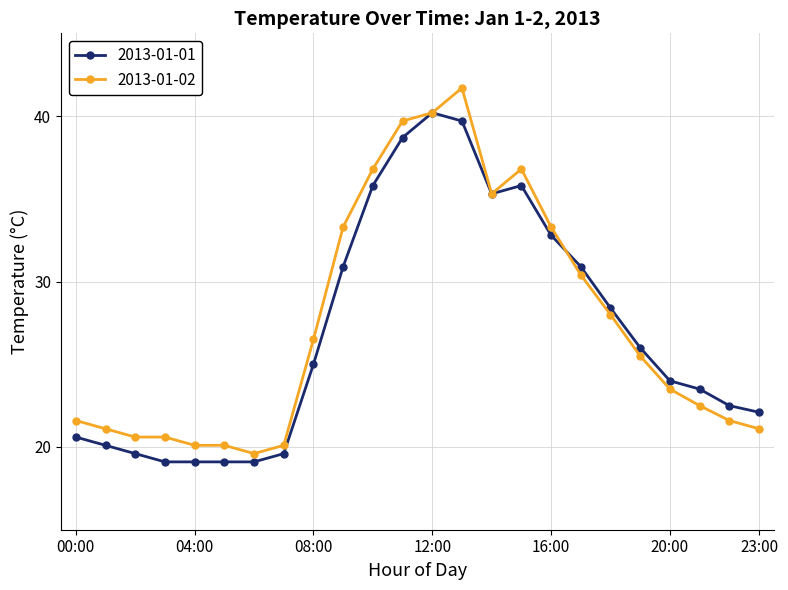

True or false: 2013-01-01 has more than 1 interior local peaks.

True